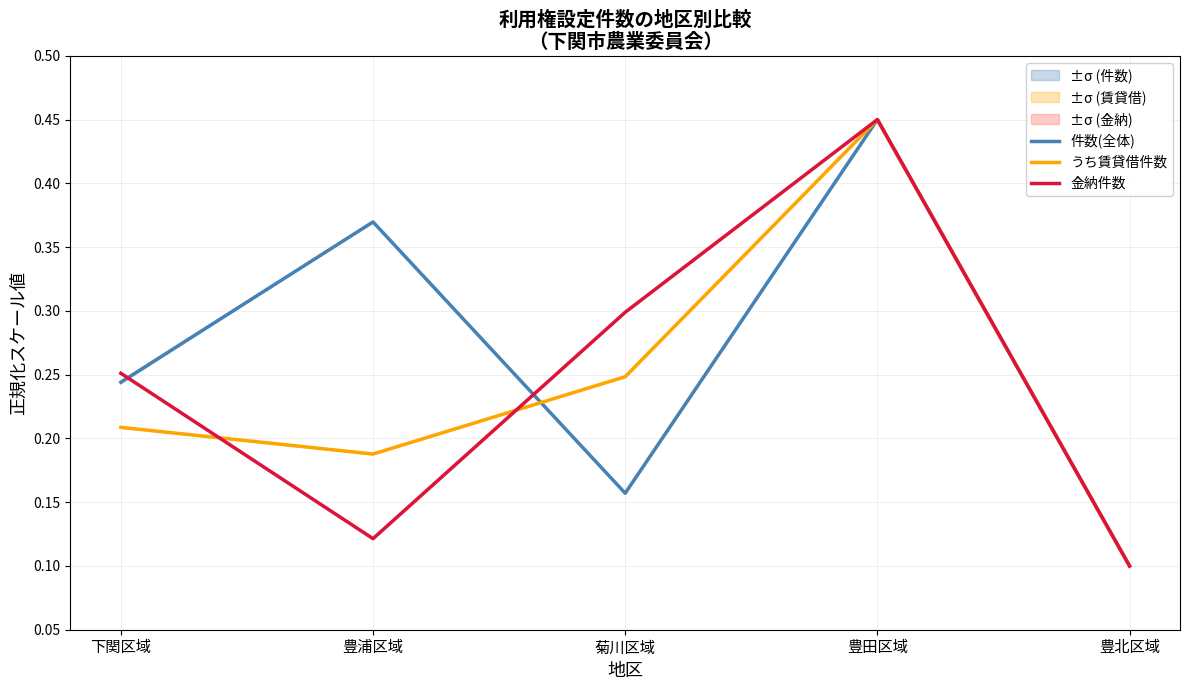

At which label is うち賃貸借件数 closest to 0?

豊北区域